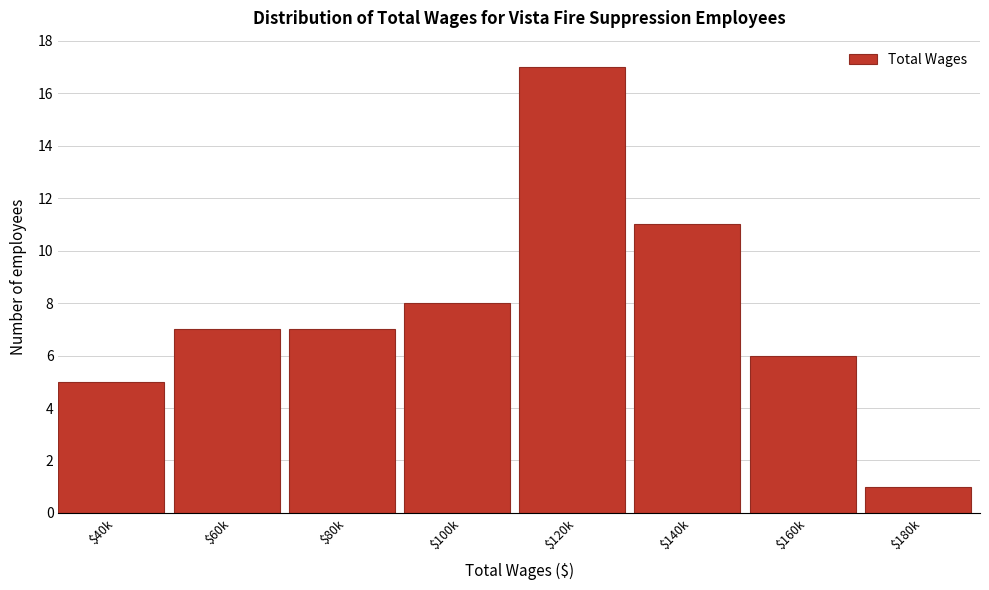

Reading left to right, list all the values displayed in this chart.

5	7	7	8	17	11	6	1